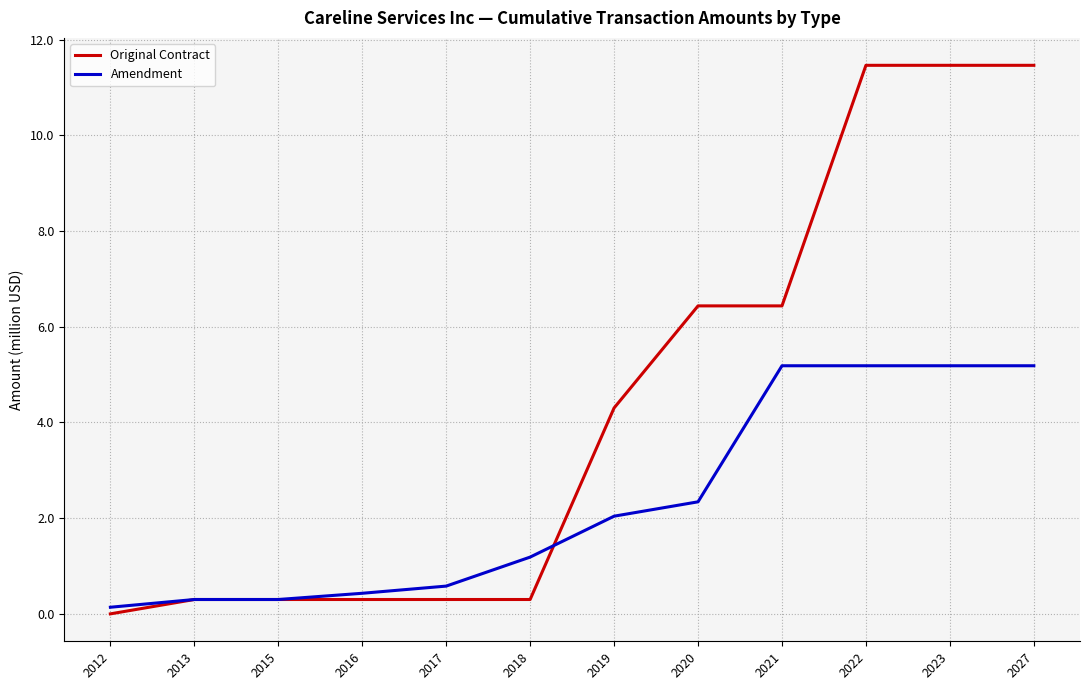

Where does the Original Contract series first go above 4?

2019